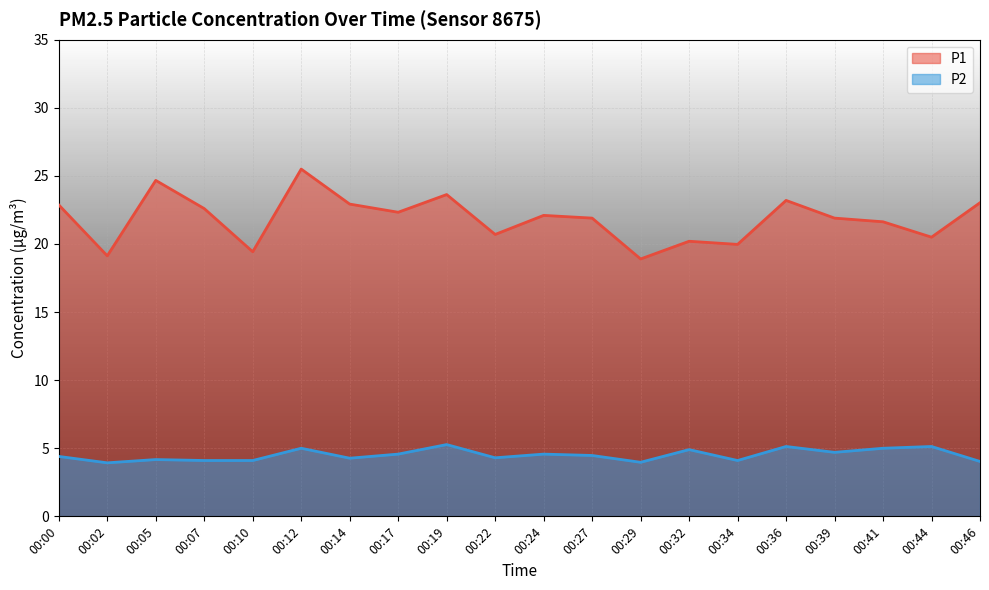

True or false: P1 has more than 2 interior local peaks.

True